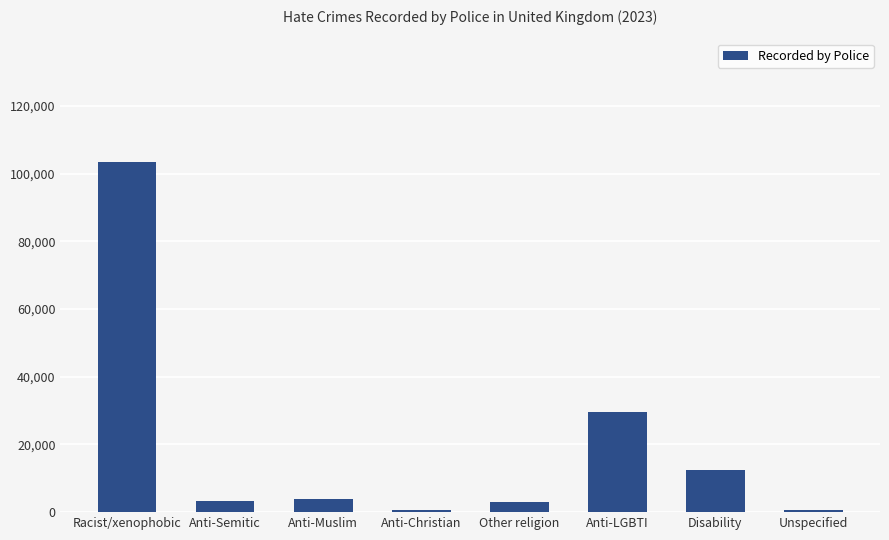

How many bars are there in total?

8